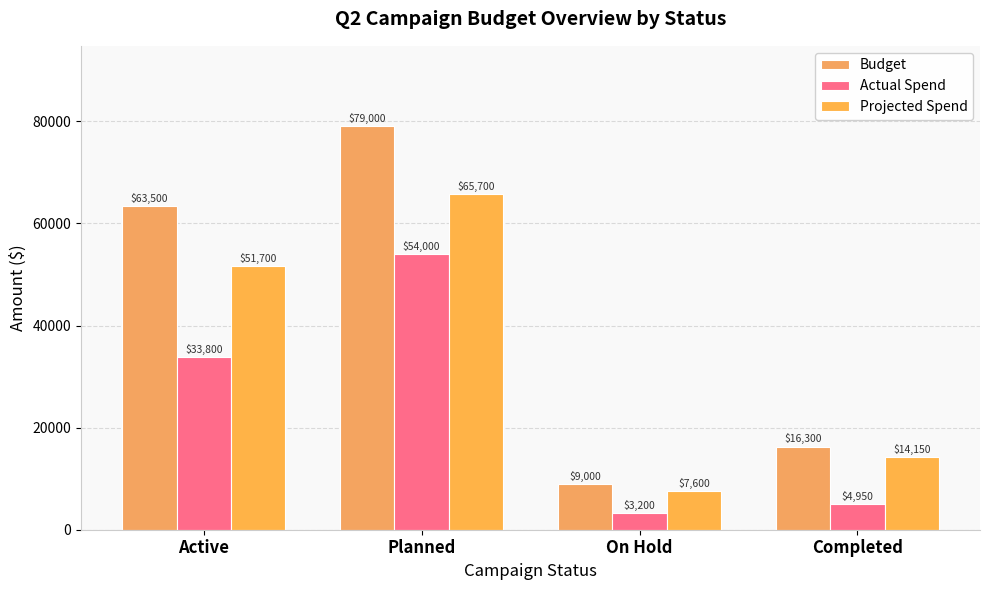

What is the approximate value of Projected Spend at Active, to the nearest 10?

51700